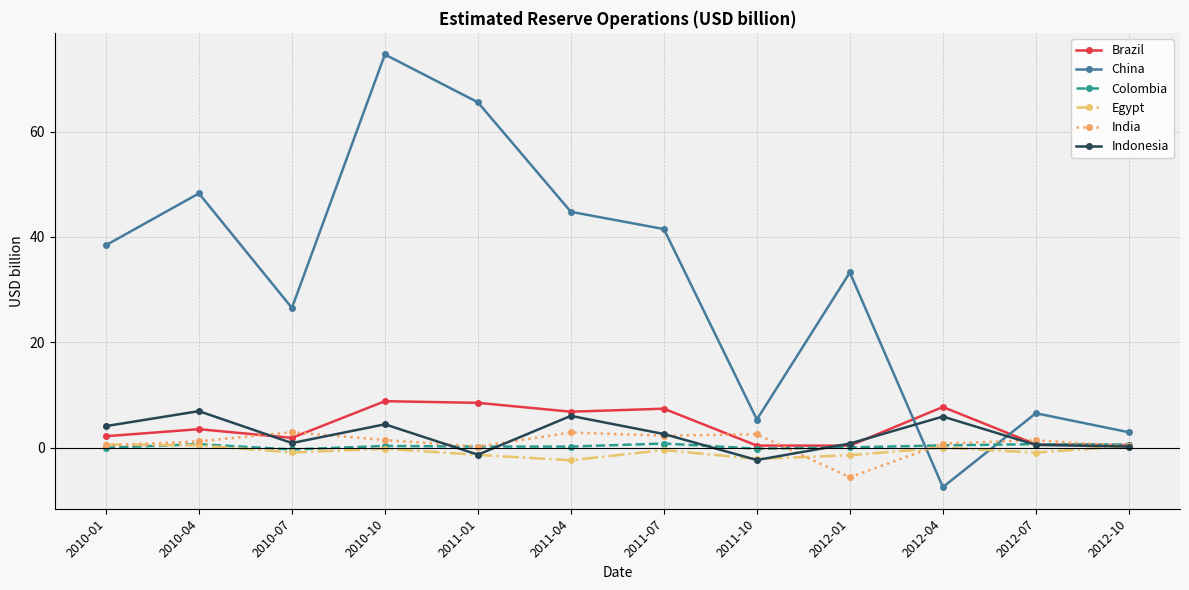

What is the label of the 2nd point from the left?

2010-04